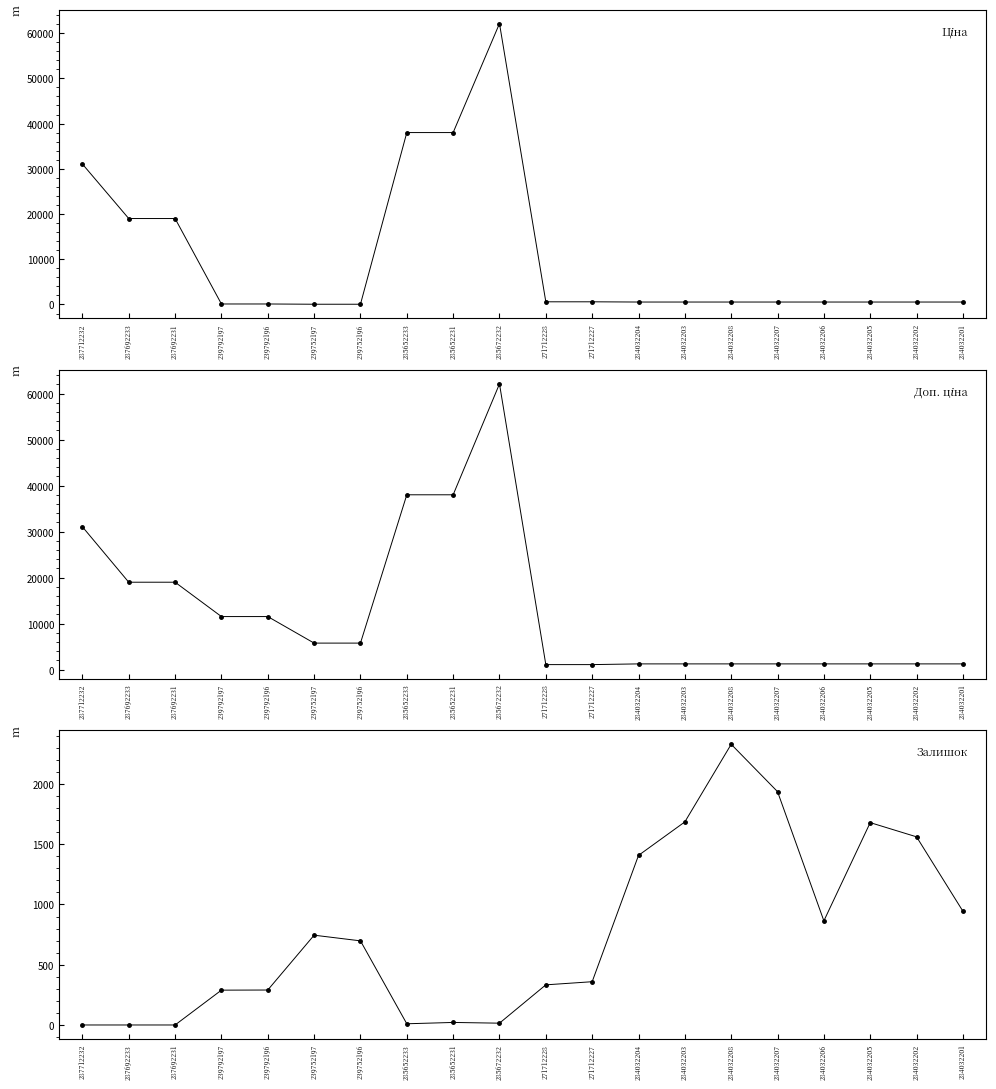

How many values in the Доп. ціна series are below 5769?

10